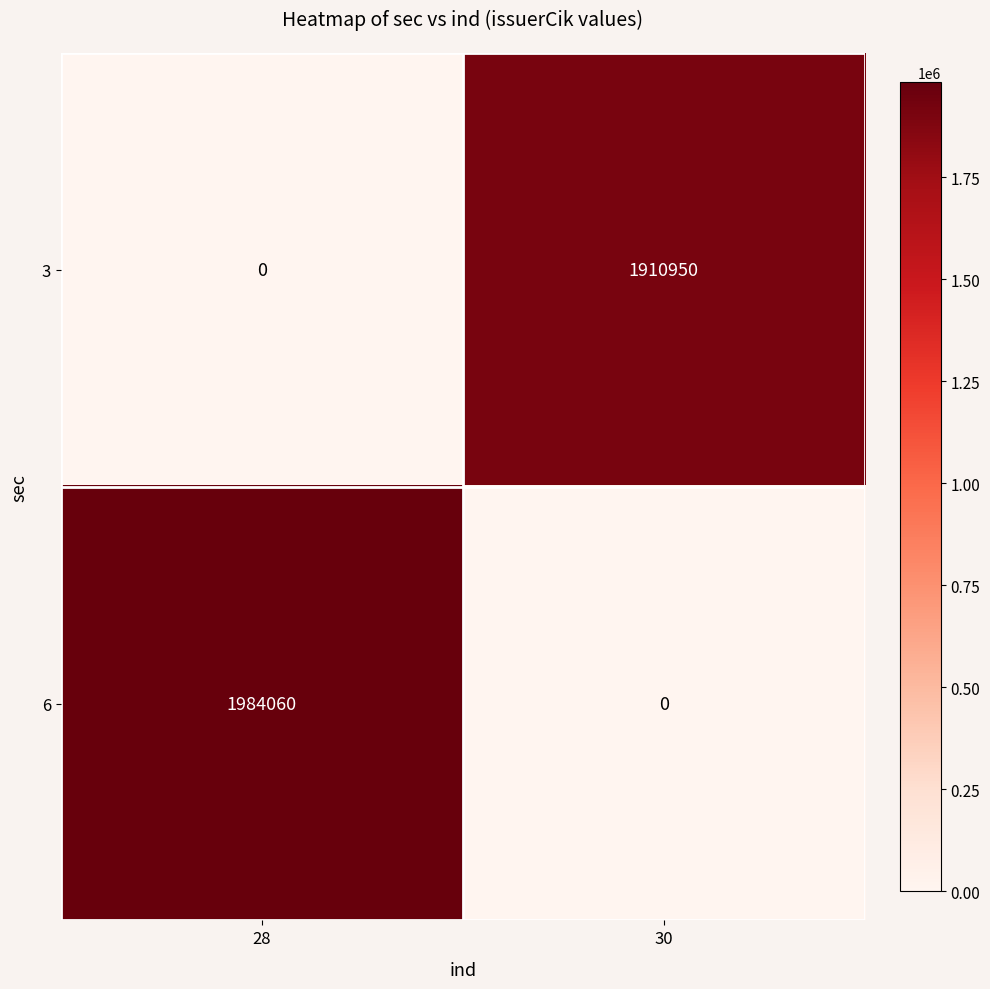

Reading left to right, transcribe all the data shown in this chart.

3: 0	1910950
6: 1984060	0